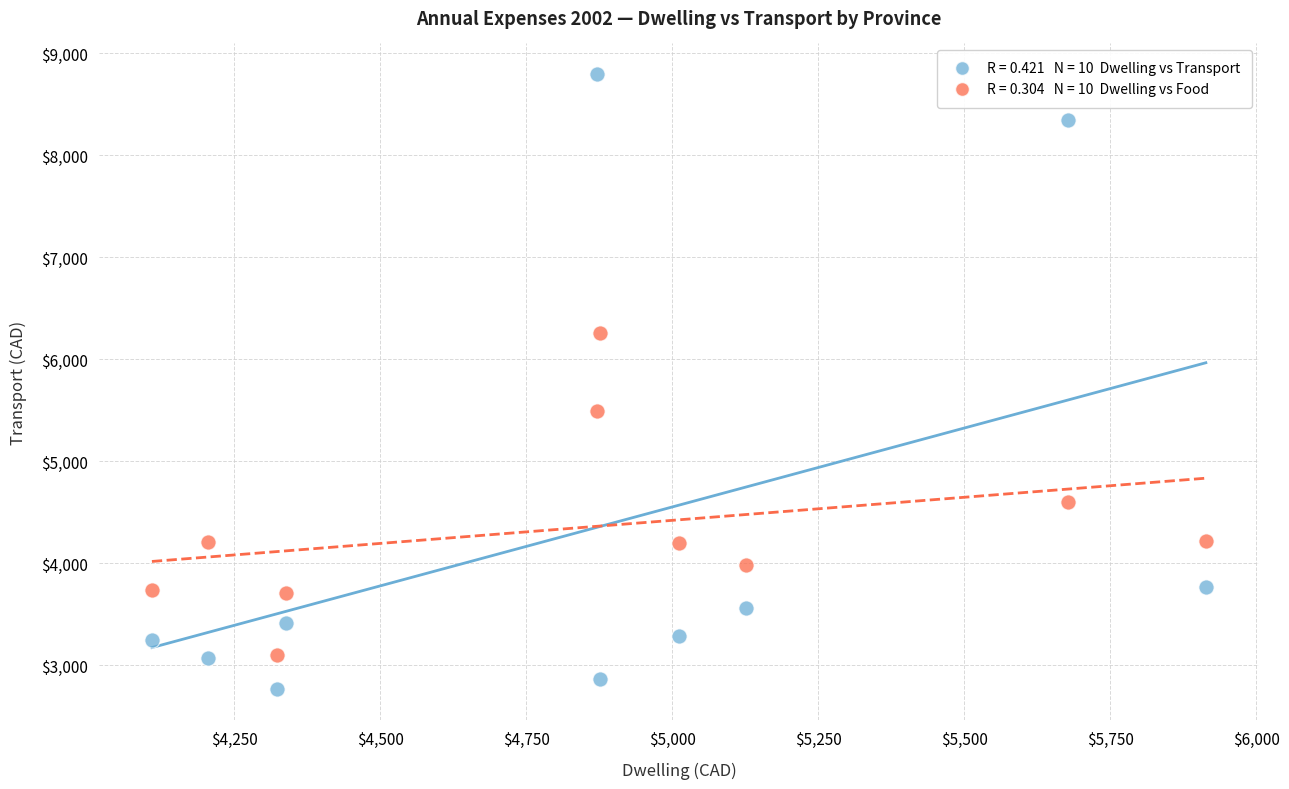

Across all data points, what is the range of Y values (max minus min)?

6026.3